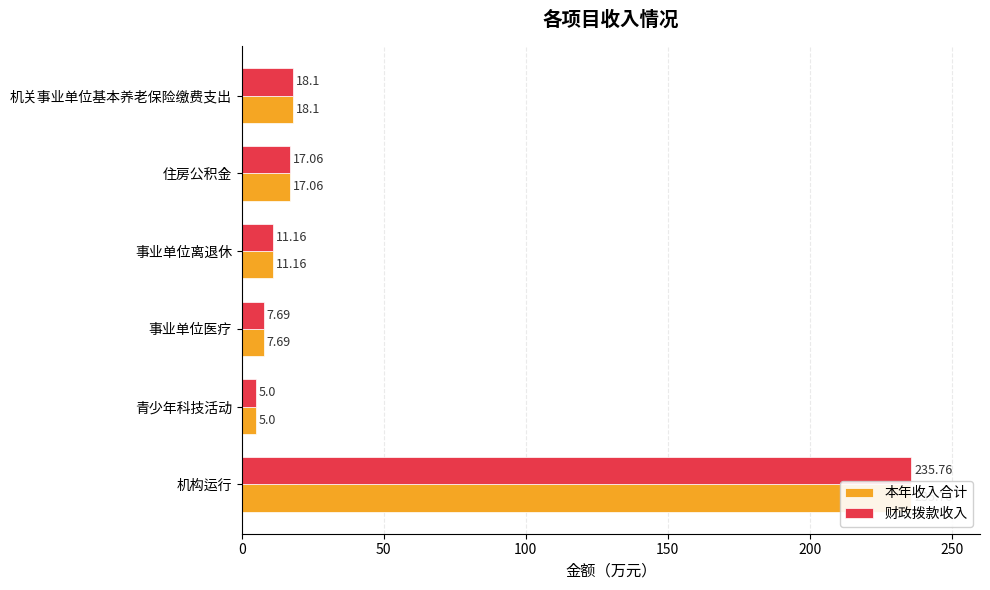

What is the value of the 财政拨款收入 bar at the 4th from the left?

11.2